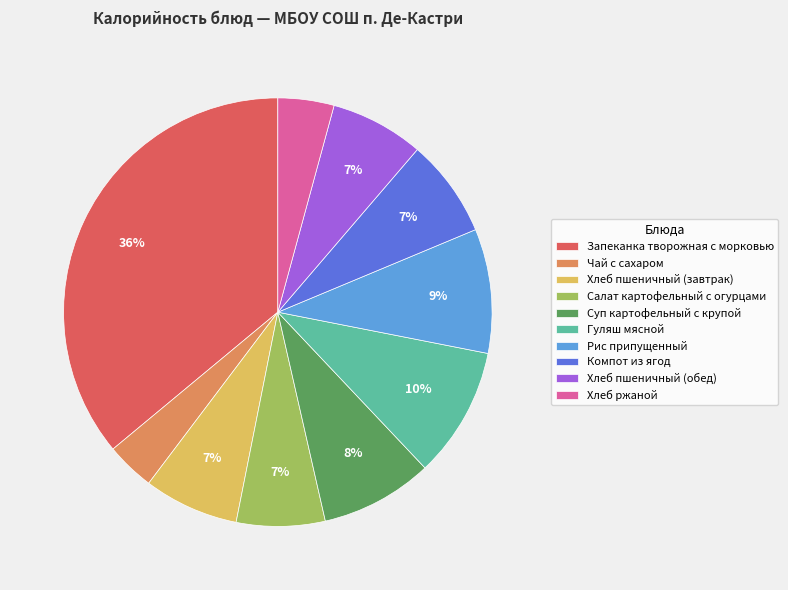

To the nearest percent, what percentage of the pie is Чай с сахаром?

4%